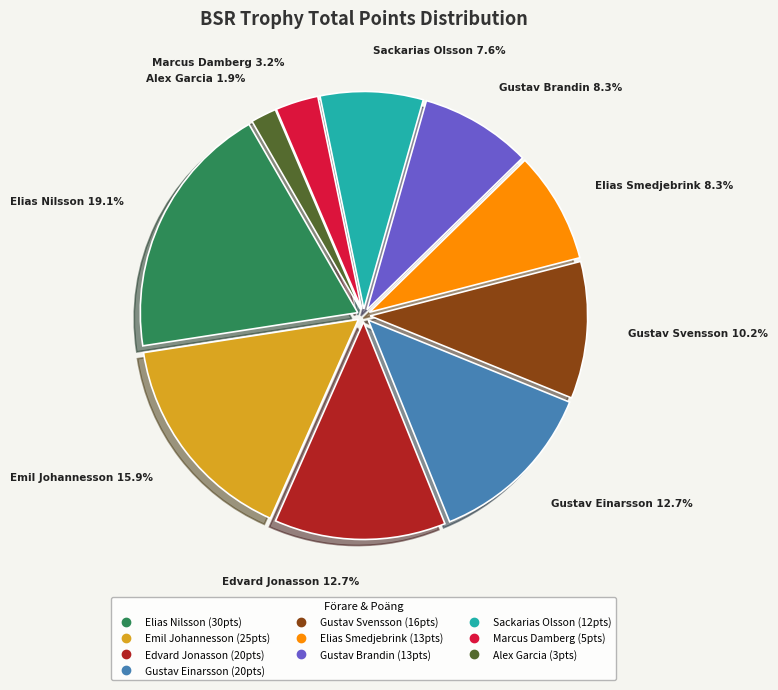

Combined, do Alex Garcia and Marcus Damberg account for over 50%?

No